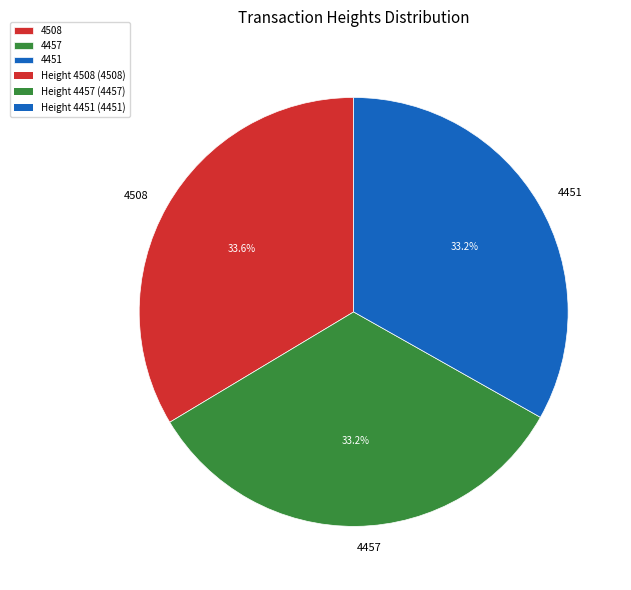

What percentage do 4451 and 4508 together represent?

66.8%